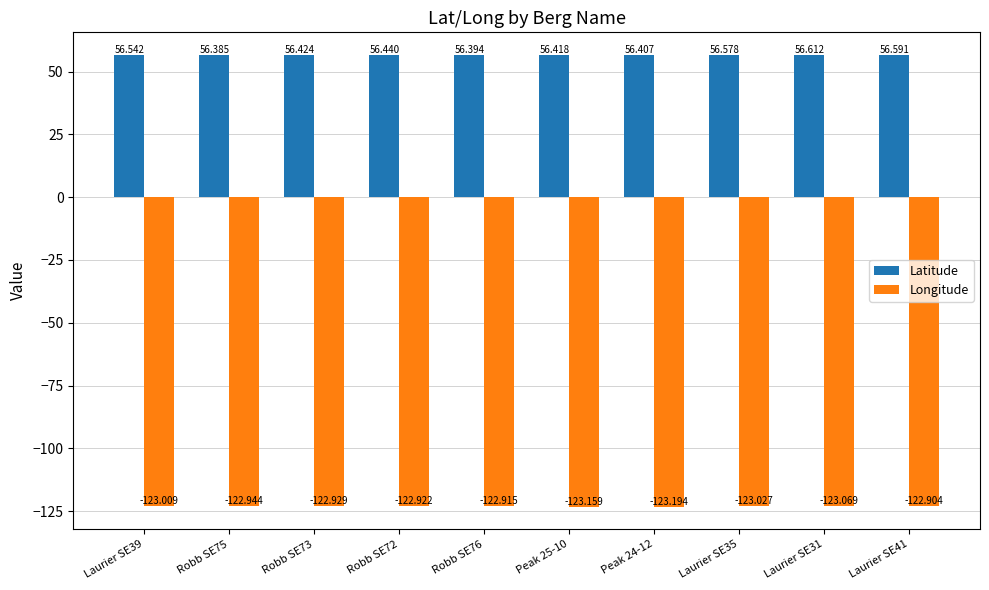

What is the smallest value displayed?

-123.2